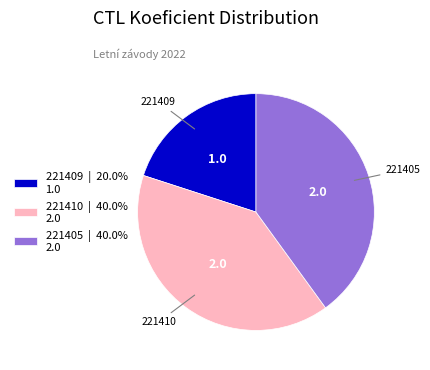

Is the sum of 221410 | 40.0% 2.0 and 221405 | 40.0% 2.0 greater than half?

Yes